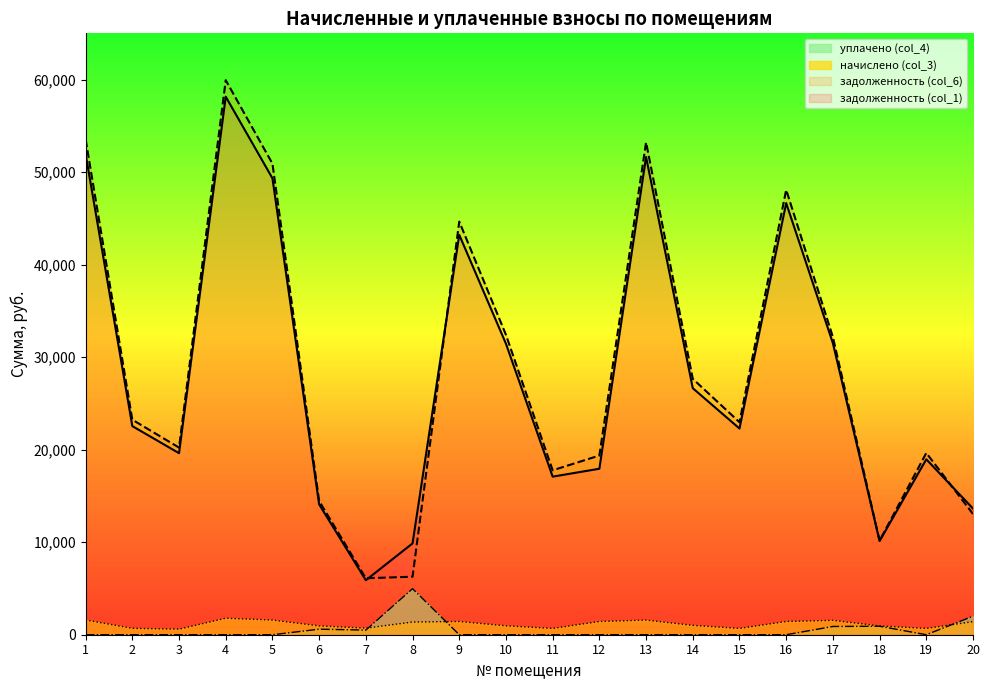

Read the задолженность (col_6) value at 3.

20224.4